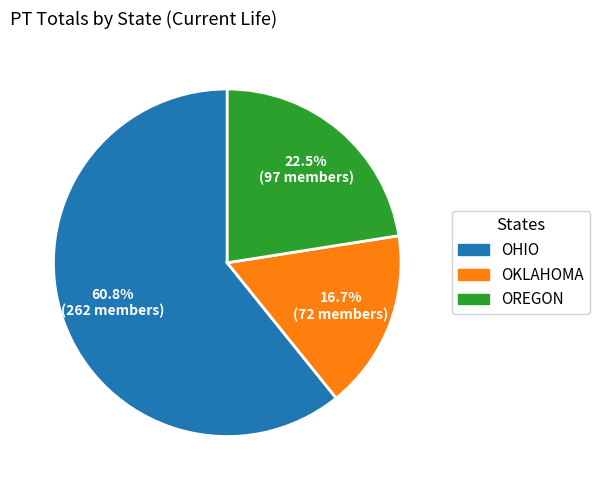

Is there any slice that represents more than half of the pie?

Yes